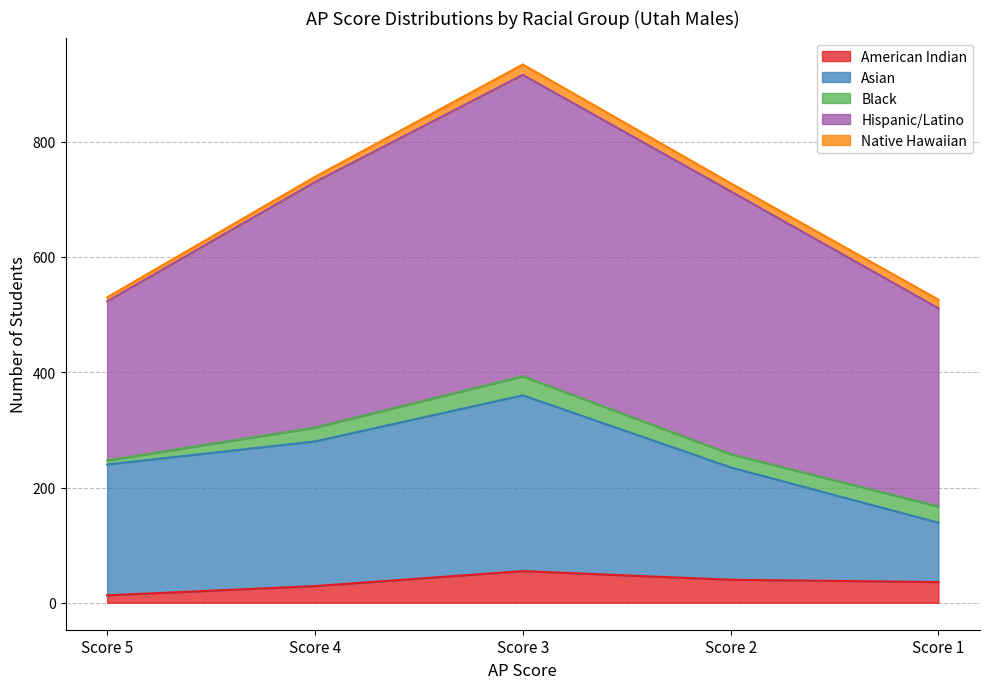

What is the value of the American Indian point at the 4th from the left?

40